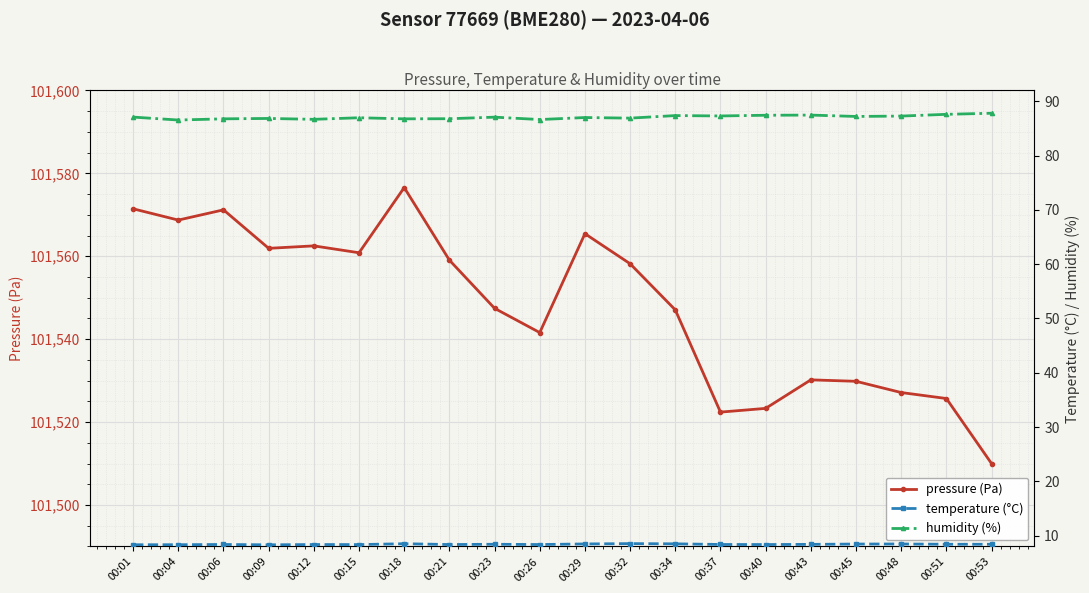

Which series changed the most between 00:18 and 00:21?

pressure (Pa)